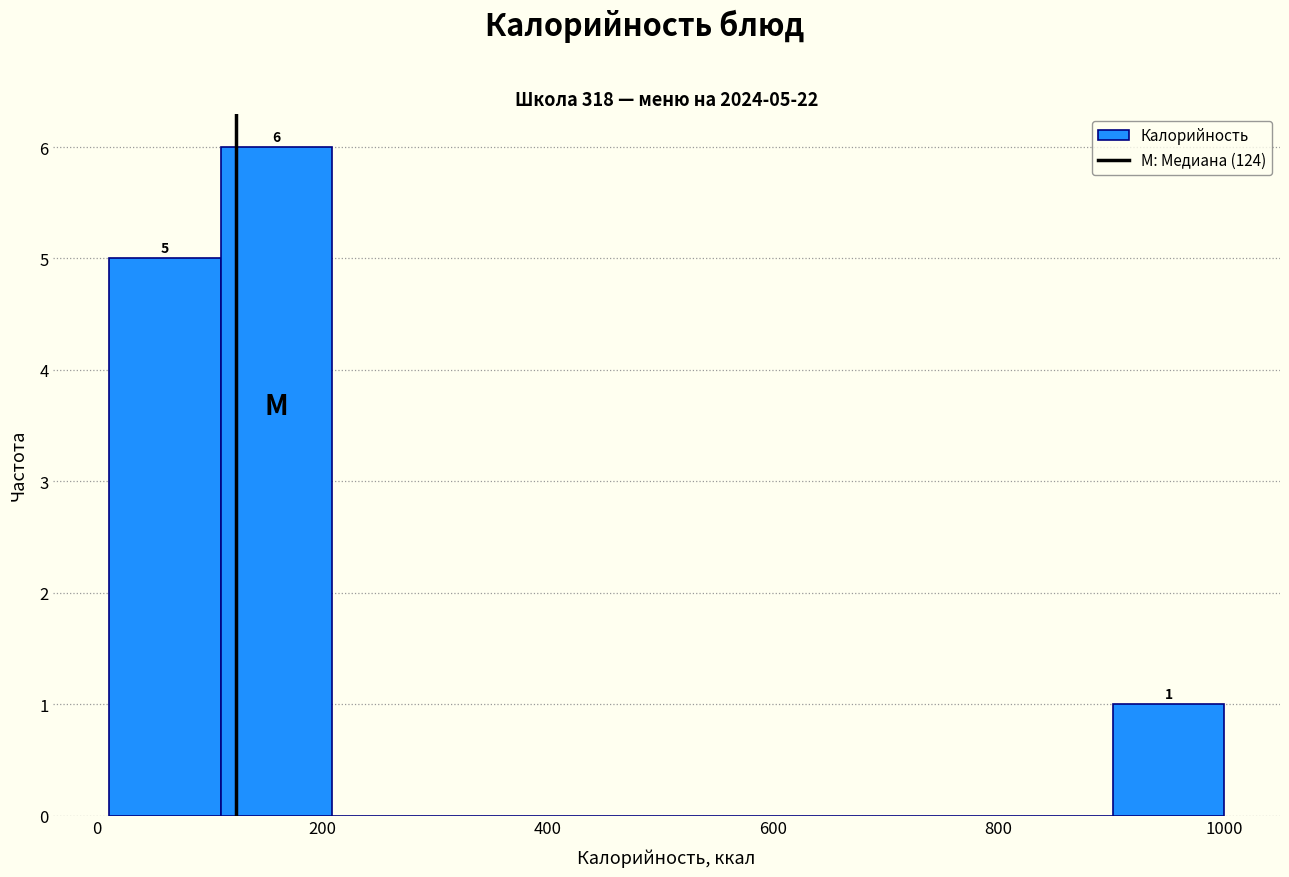

Over which range of the x-axis is the bar tallest?

100 to 200